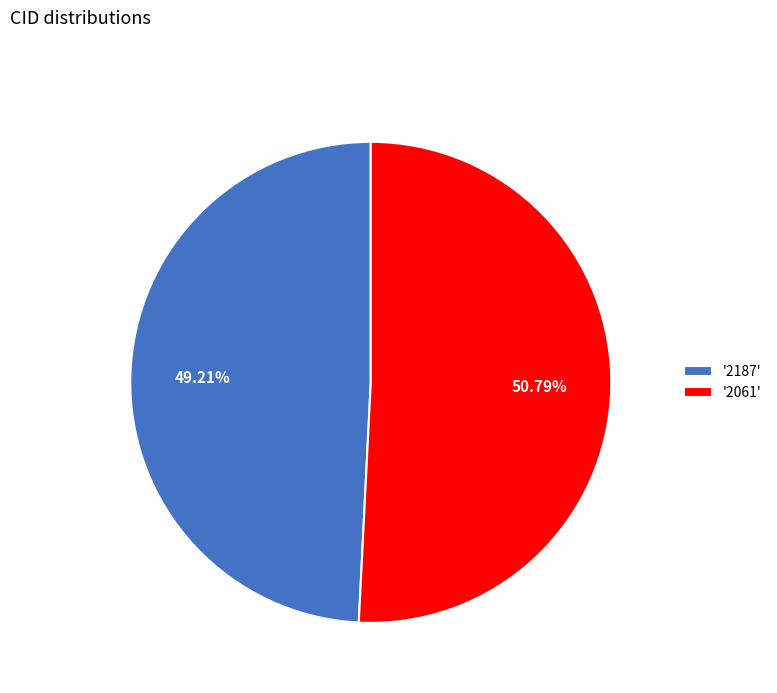

Between '2061' and '2187', which is larger?

'2061'